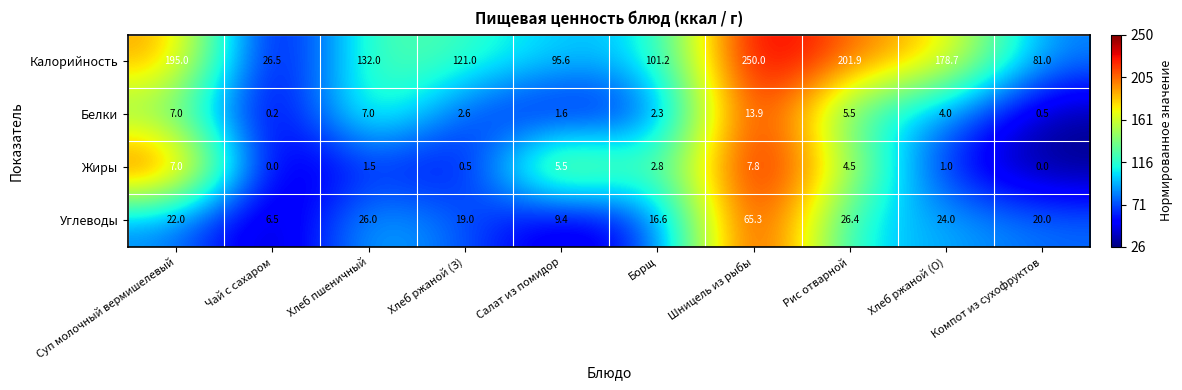

At which label does Углеводы reach its minimum?

Чай с сахаром